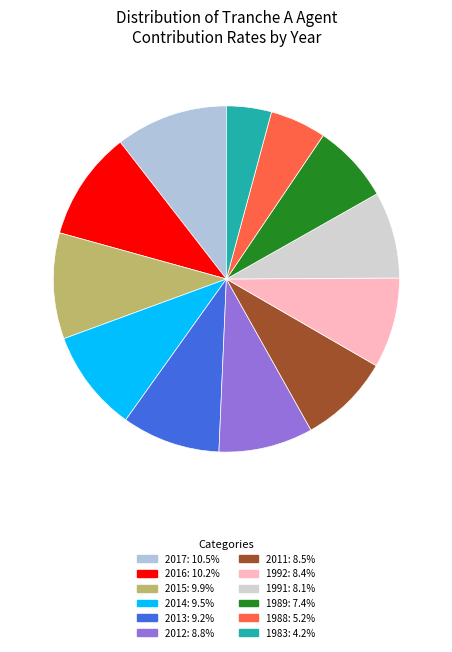

Which category has the biggest portion of the pie?

2017-01-01